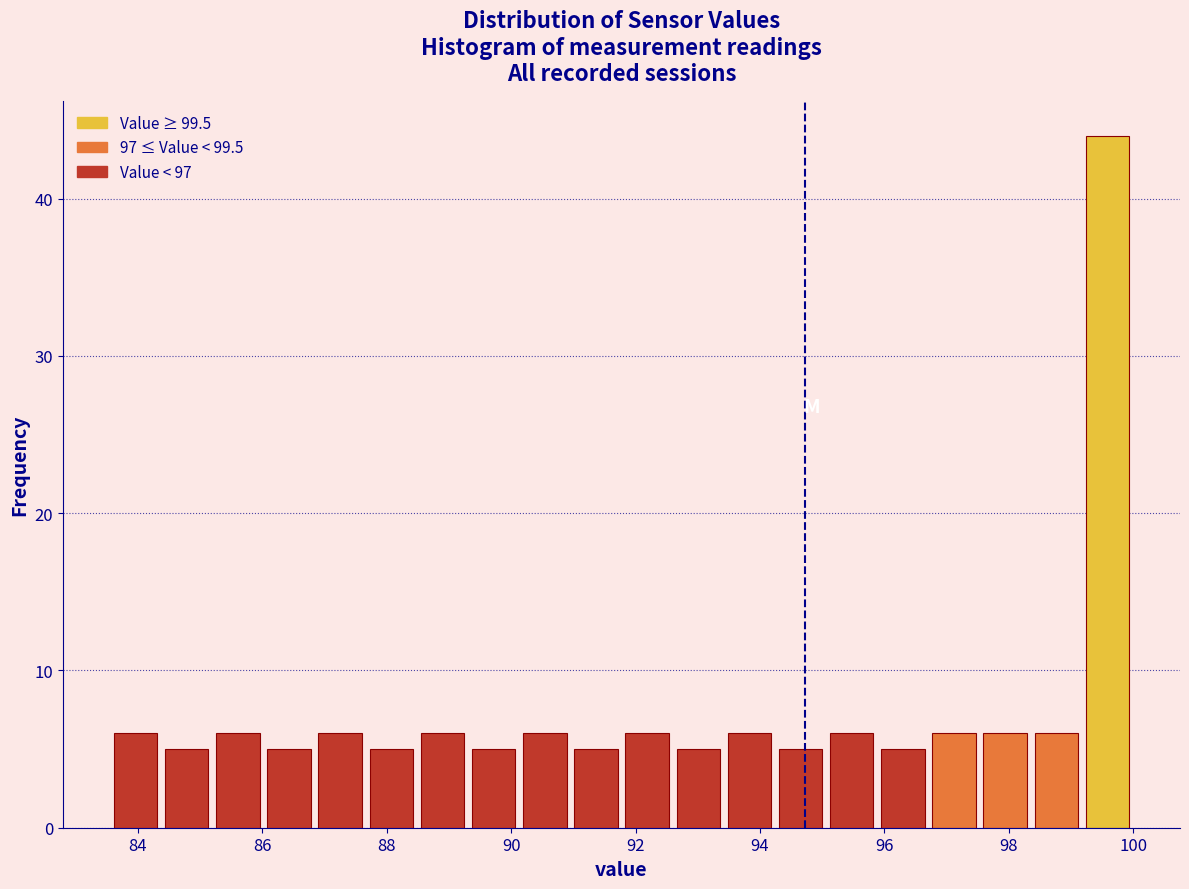

Which range on the x-axis has the tallest bar?

99.2 to 100.0